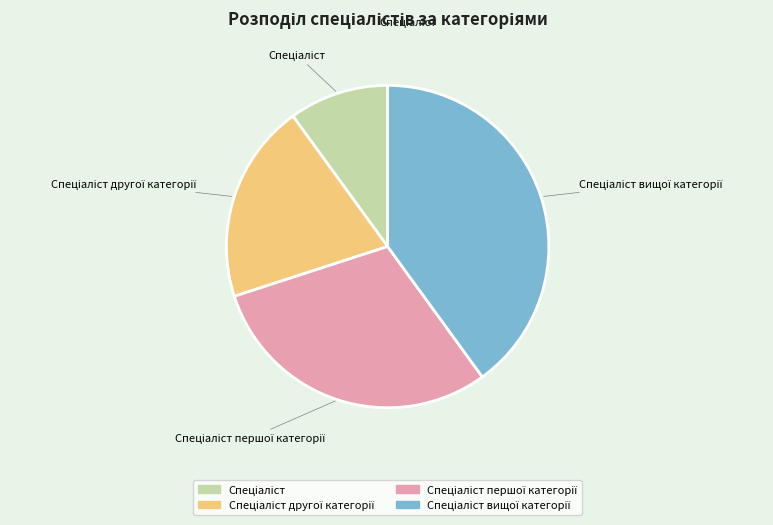

Is there any slice that represents more than half of the pie?

No